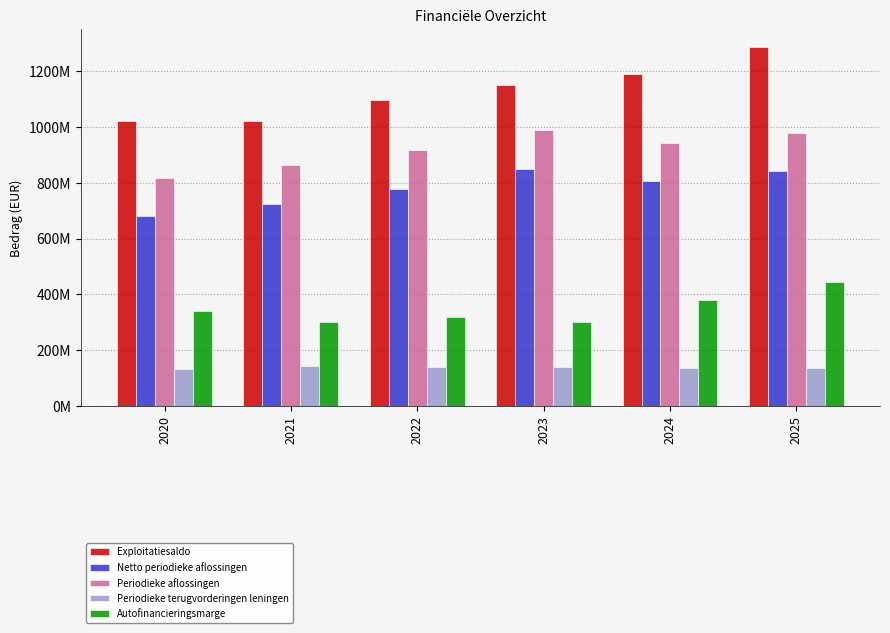

At 2021, list the series in order from largest to smallest.

Exploitatiesaldo, Periodieke aflossingen, Netto periodieke aflossingen, Autofinancieringsmarge, Periodieke terugvorderingen leningen